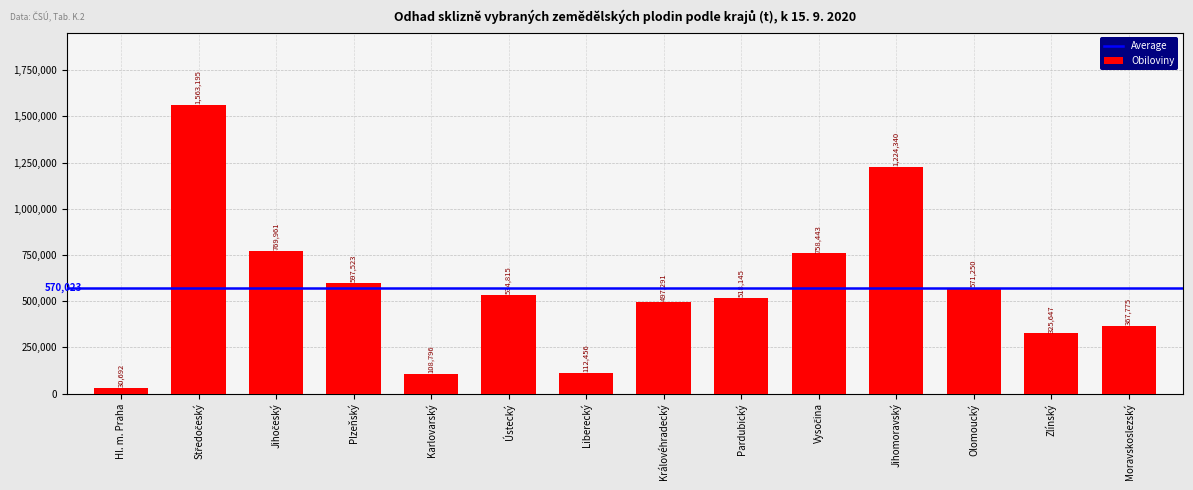

The chart shows a value of 1224340.2 at Jihomoravský. True or false?

True